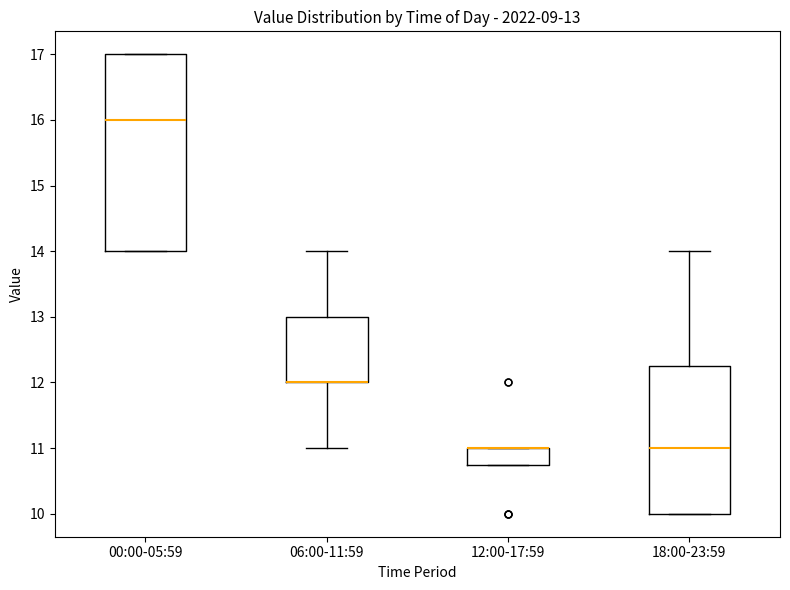

Comparing the boxes themselves (not the whiskers), which one is the tallest?

00:00-05:59